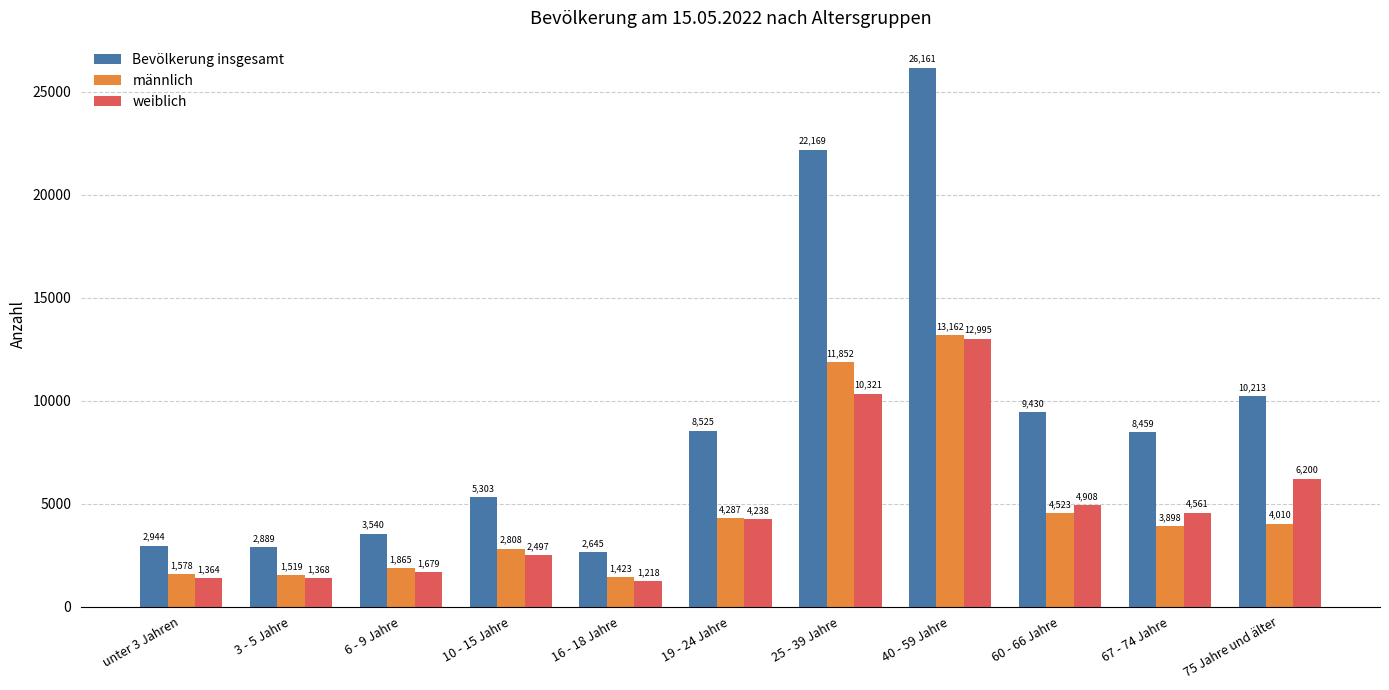

How many bars are there in total?

33